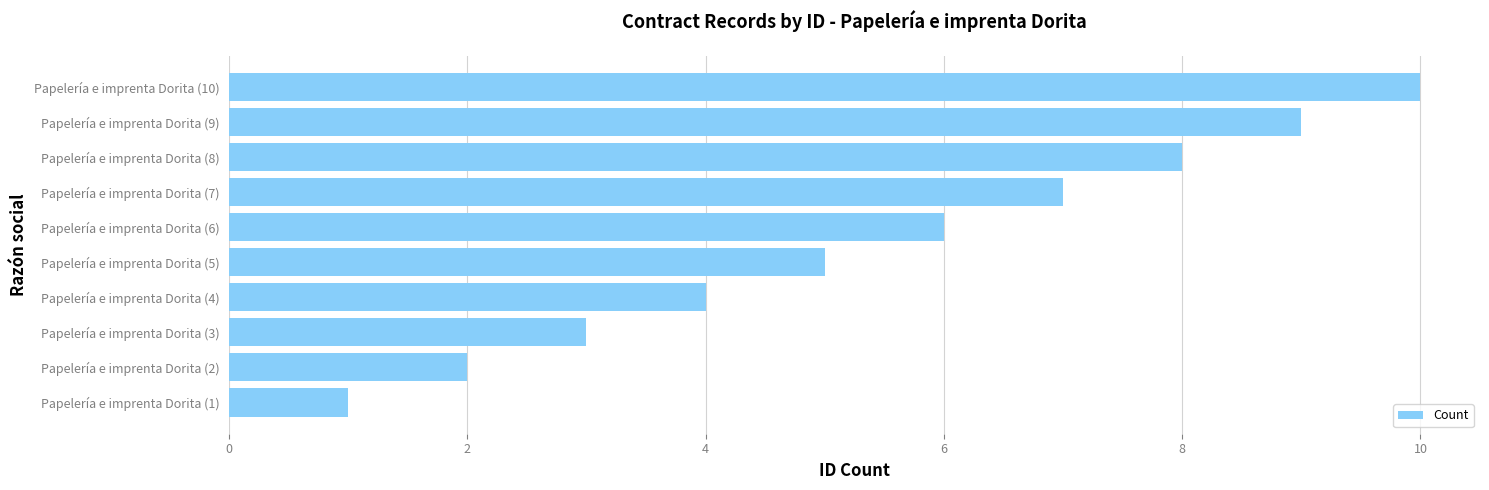

The value at Papelería e imprenta Dorita (7) is 7. True or false?

True